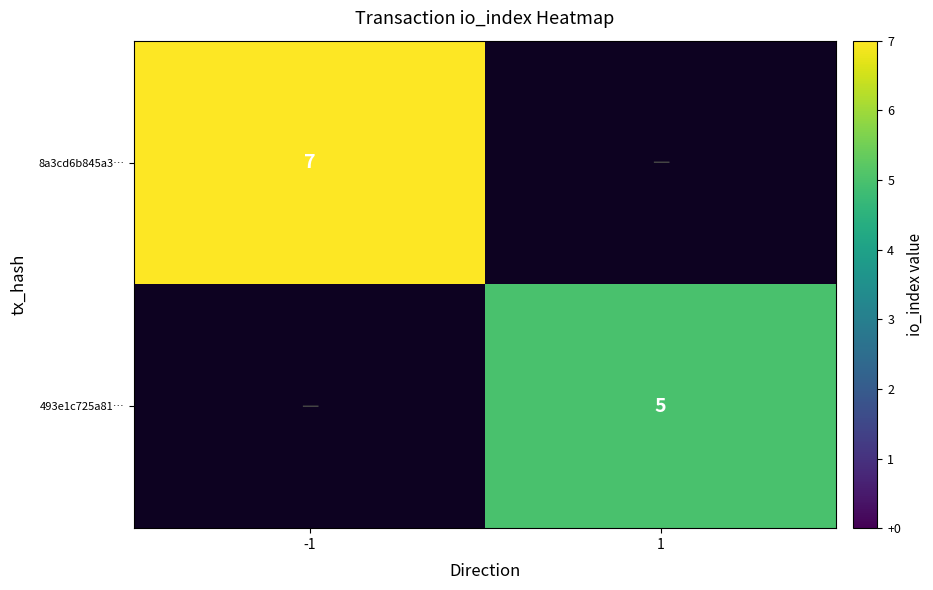

Is the value of 8a3cd6b845a3… at -1 greater than the value of 493e1c725a81… at 1?

Yes